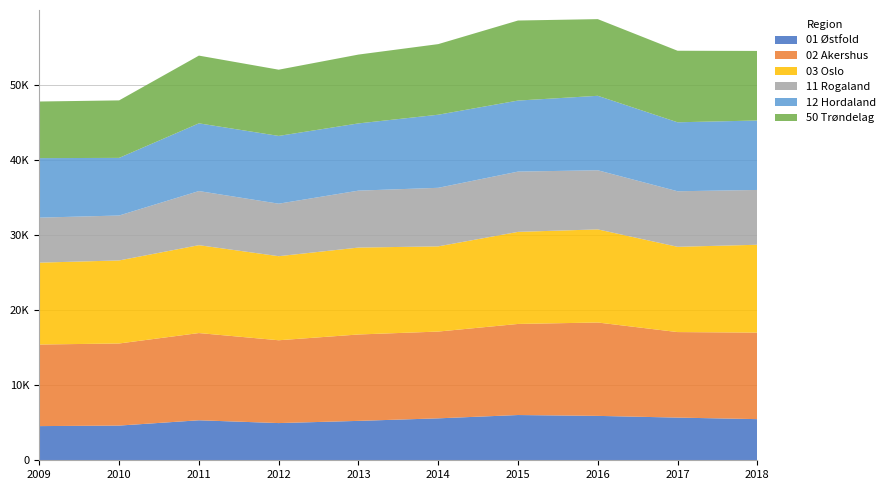

Reading left to right, list all the values displayed in this chart.

01 Østfold: 2009=4549	2010=4618	2011=5324	2012=4952	2013=5244	2014=5582	2015=6023	2016=5909	2017=5681	2018=5476
02 Akershus: 2009=10859	2010=10928	2011=11610	2012=11024	2013=11500	2014=11550	2015=12123	2016=12429	2017=11383	2018=11516
03 Oslo: 2009=10897	2010=11053	2011=11696	2012=11188	2013=11568	2014=11340	2015=12255	2016=12393	2017=11350	2018=11694
11 Rogaland: 2009=5992	2010=5980	2011=7204	2012=6989	2013=7579	2014=7794	2015=8024	2016=7869	2017=7394	2018=7294
12 Hordaland: 2009=7920	2010=7669	2011=9012	2012=9020	2013=8947	2014=9728	2015=9453	2016=9912	2017=9178	2018=9245
50 Trøndelag: 2009=7535	2010=7654	2011=9015	2012=8815	2013=9162	2014=9398	2015=10655	2016=10205	2017=9523	2018=9259